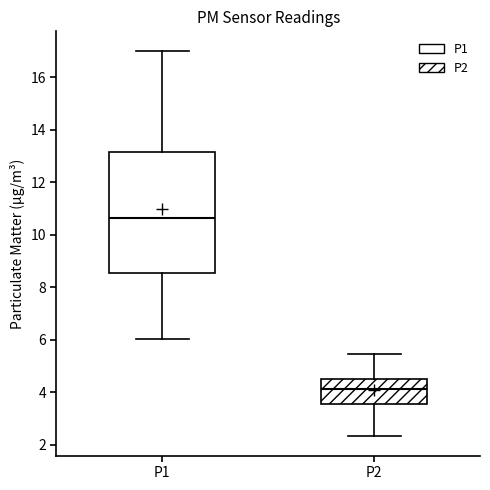

Reading left to right, read every box against the y-axis: the position of its median line, the range the box covers, and the ends of its whiskers. The values are not printed on the chart, so give them approximately, as read against the axis.

P1: median 10.6, box 8.6 to 13.2, whiskers 6.0 to 17.0
P2: median 4.2, box 3.6 to 4.6, whiskers 2.4 to 5.4